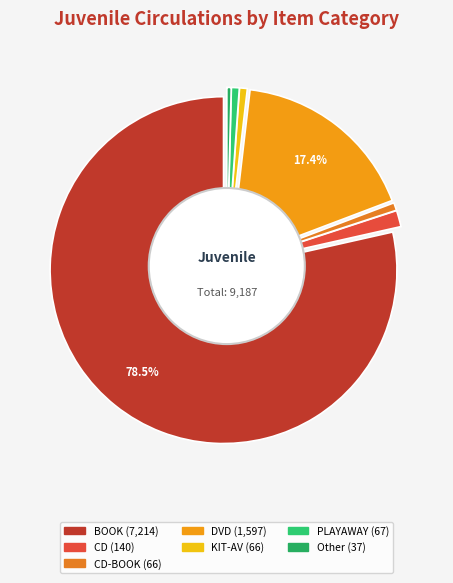

To the nearest percent, what portion does BOOK represent?

79%